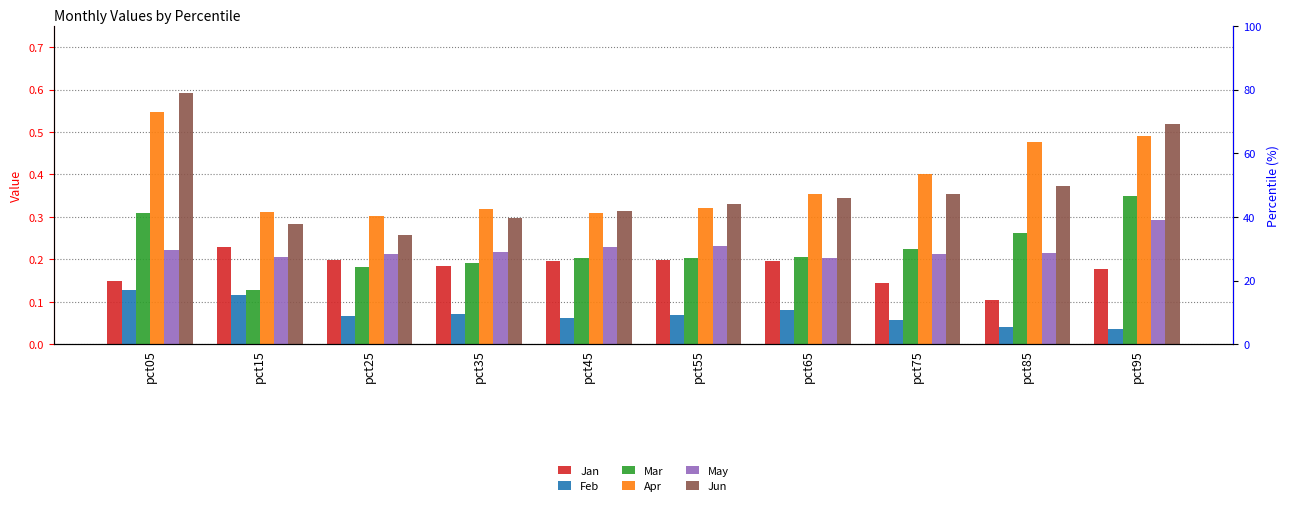

Reading left to right, what are all the values shown in this chart?

Jan: pct05=0.1	pct15=0.2	pct25=0.2	pct35=0.2	pct45=0.2	pct55=0.2	pct65=0.2	pct75=0.1	pct85=0.1	pct95=0.2
Feb: pct05=0.1	pct15=0.1	pct25=0.1	pct35=0.1	pct45=0.1	pct55=0.1	pct65=0.1	pct75=0.1	pct85=0.0	pct95=0.0
Mar: pct05=0.3	pct15=0.1	pct25=0.2	pct35=0.2	pct45=0.2	pct55=0.2	pct65=0.2	pct75=0.2	pct85=0.3	pct95=0.4
Apr: pct05=0.5	pct15=0.3	pct25=0.3	pct35=0.3	pct45=0.3	pct55=0.3	pct65=0.4	pct75=0.4	pct85=0.5	pct95=0.5
May: pct05=0.2	pct15=0.2	pct25=0.2	pct35=0.2	pct45=0.2	pct55=0.2	pct65=0.2	pct75=0.2	pct85=0.2	pct95=0.3
Jun: pct05=0.6	pct15=0.3	pct25=0.3	pct35=0.3	pct45=0.3	pct55=0.3	pct65=0.3	pct75=0.4	pct85=0.4	pct95=0.5